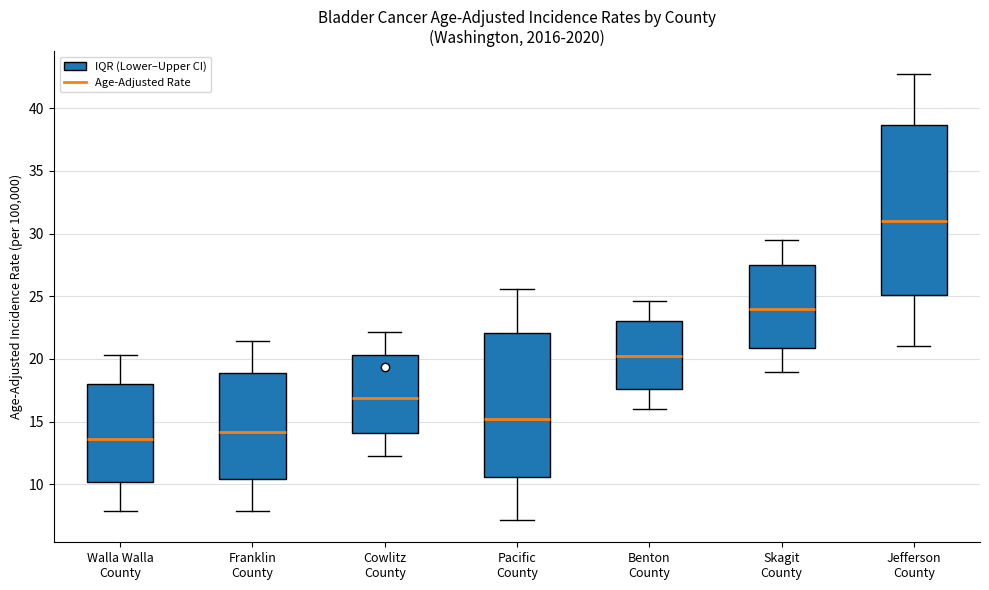

Which box's median line is the highest?

Jefferson County